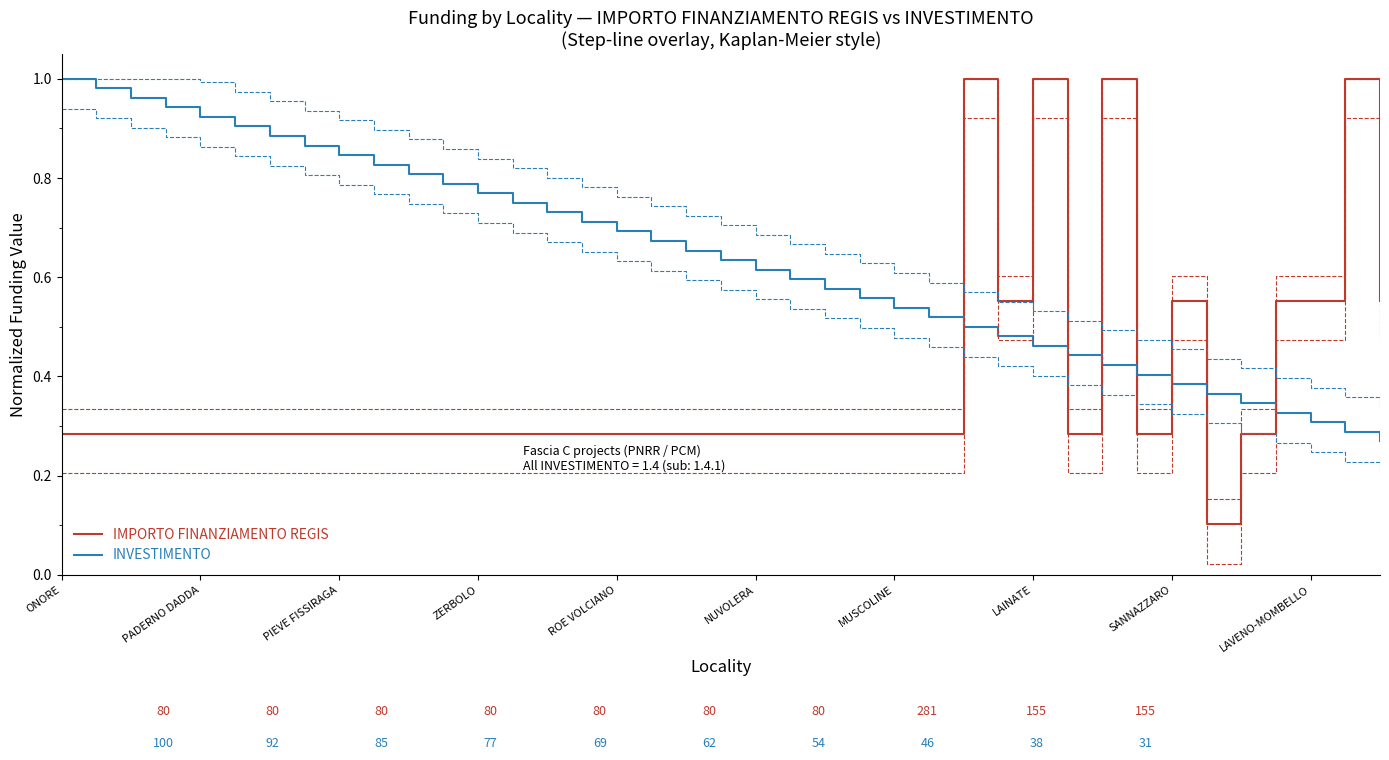

Which series has the widest spread of values?

IMPORTO FINANZIAMENTO REGIS